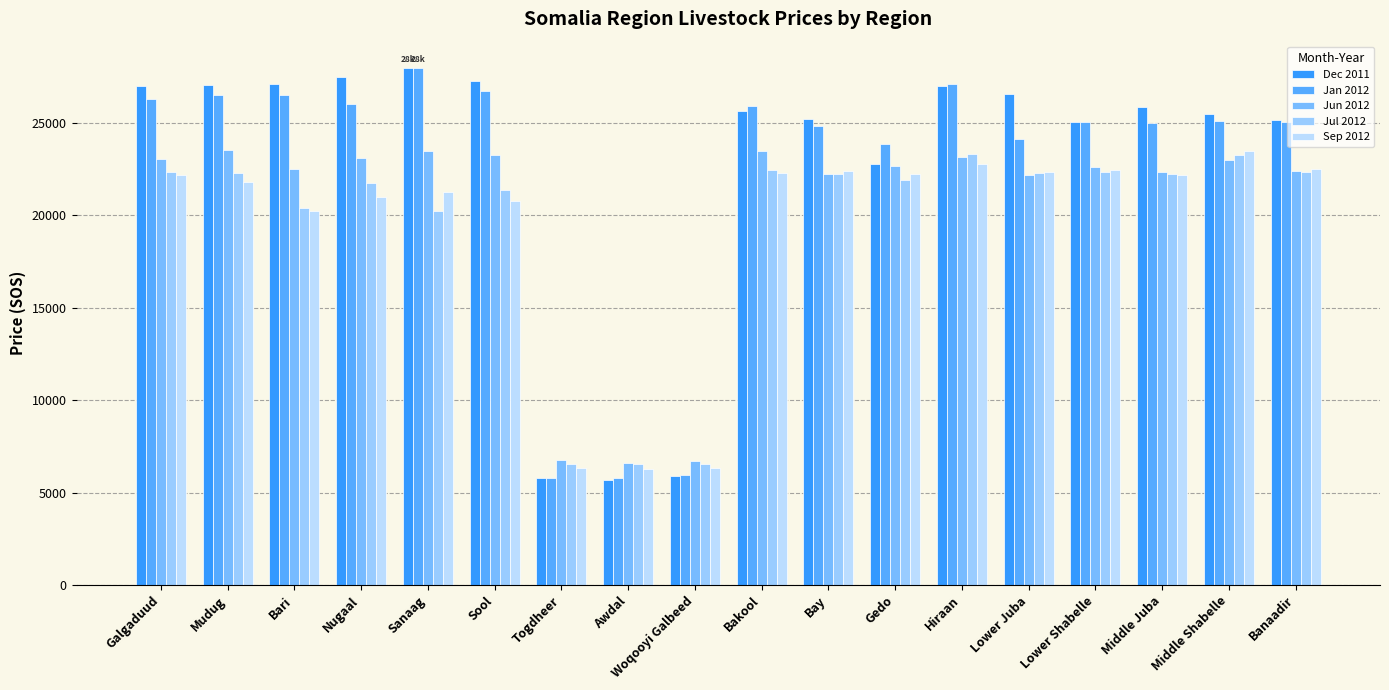

How many categories are shown in the chart?

18